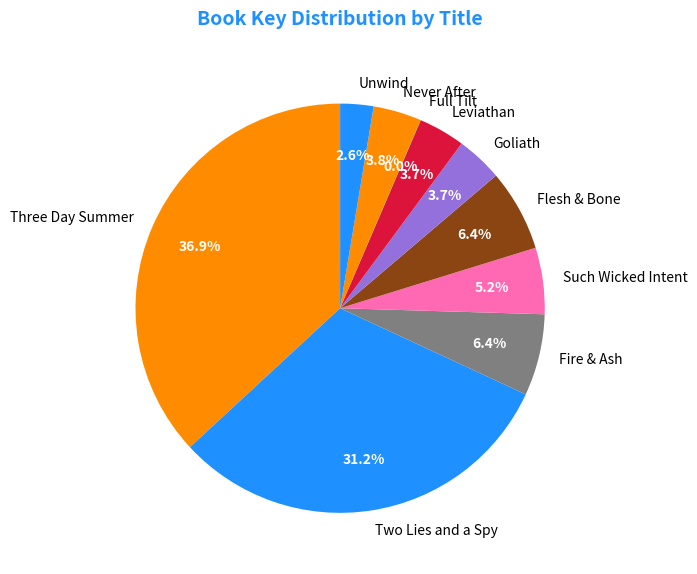

What is the ratio of the value at Two Lies and a Spy to the value at Never After?

8.2